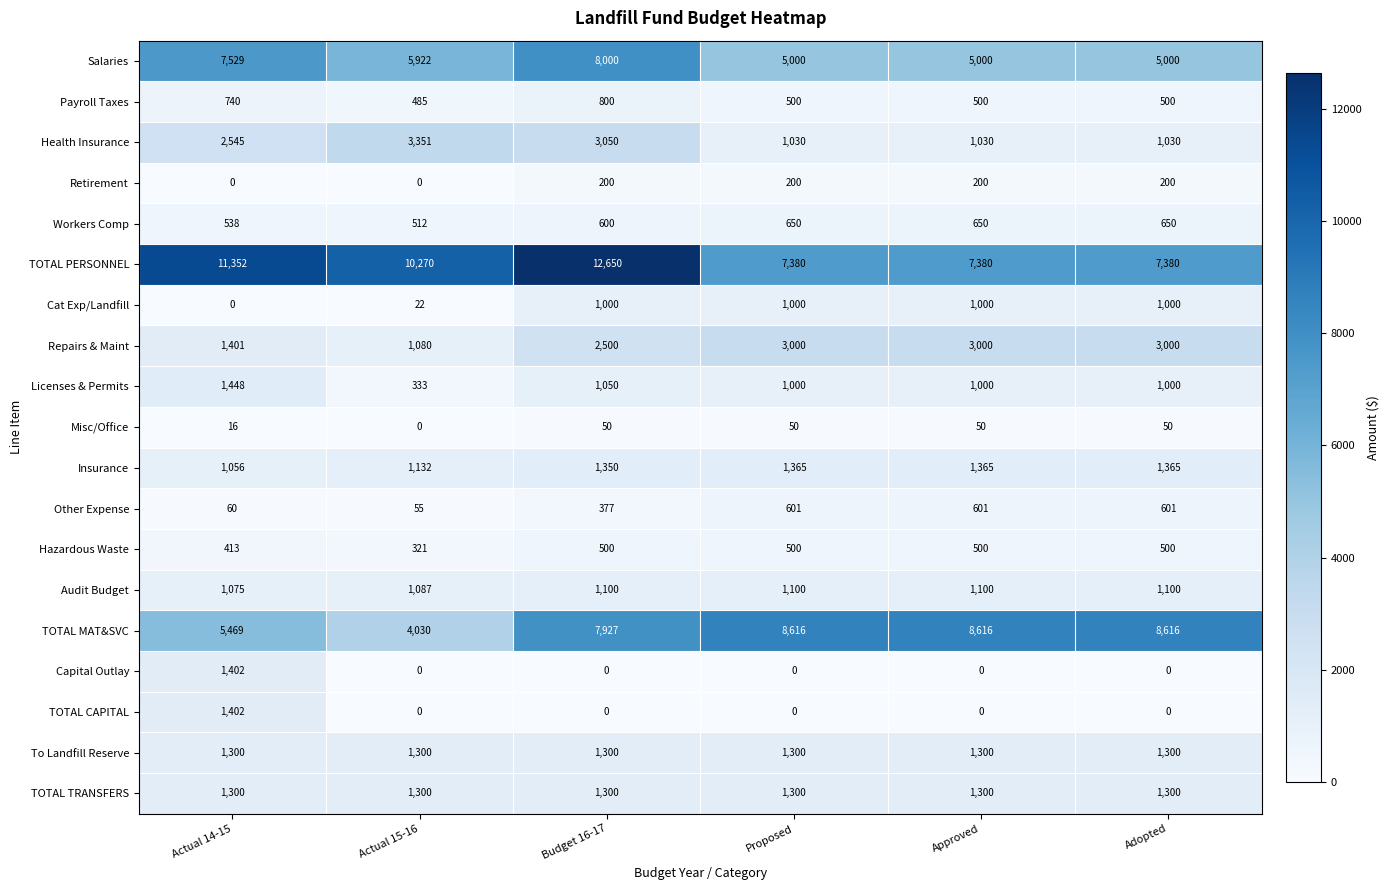

At how many categories does at least one series exceed 5906?

6